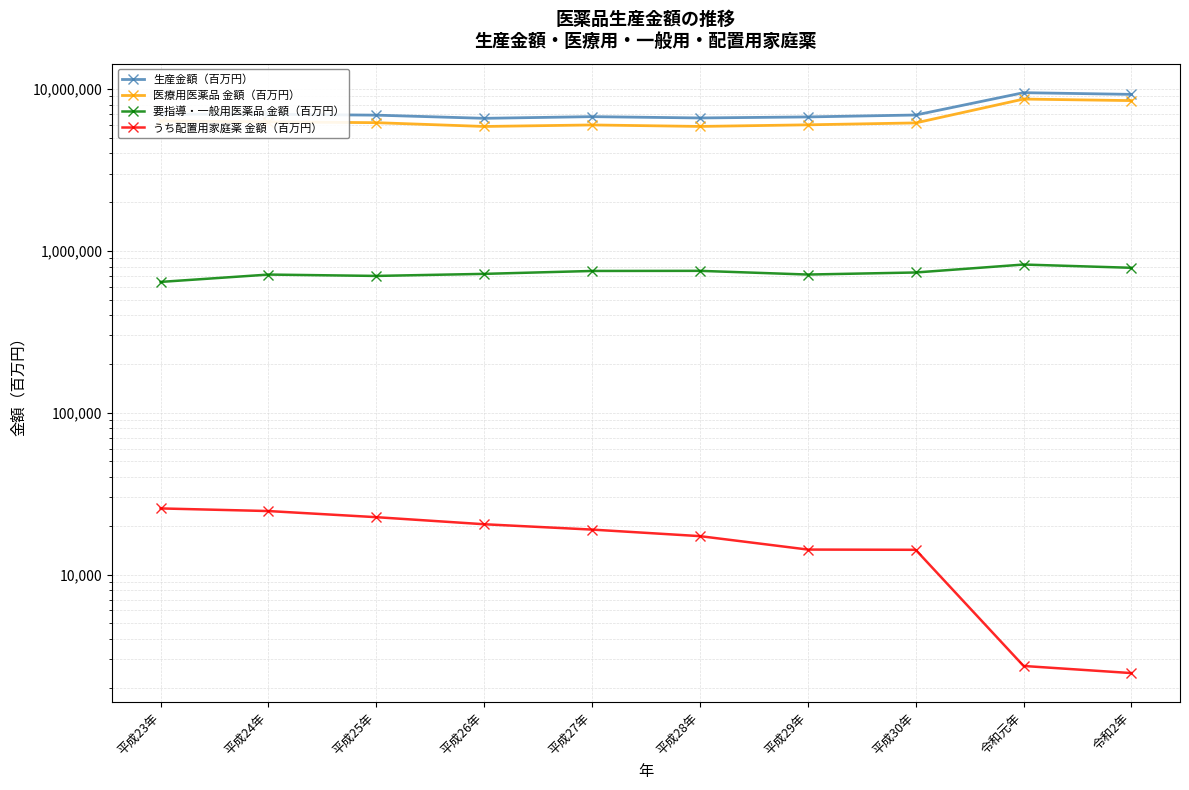

How many data points does each series have?

10